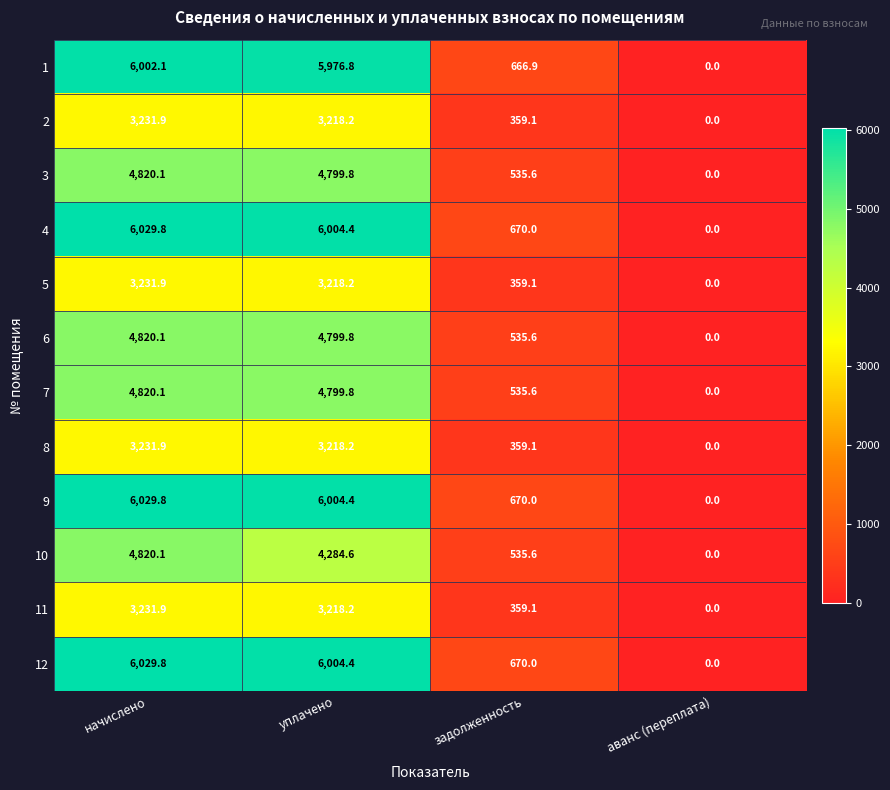

Is the value of 2 at уплачено greater than the value of 6 at начислено?

No